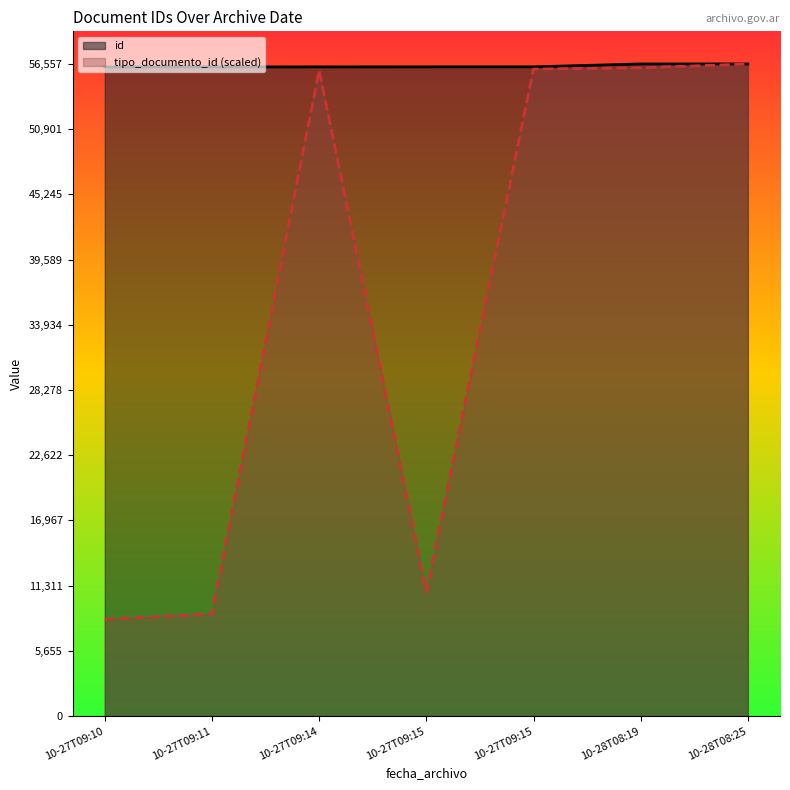

How many data points in tipo_documento_id are above 55997?

4